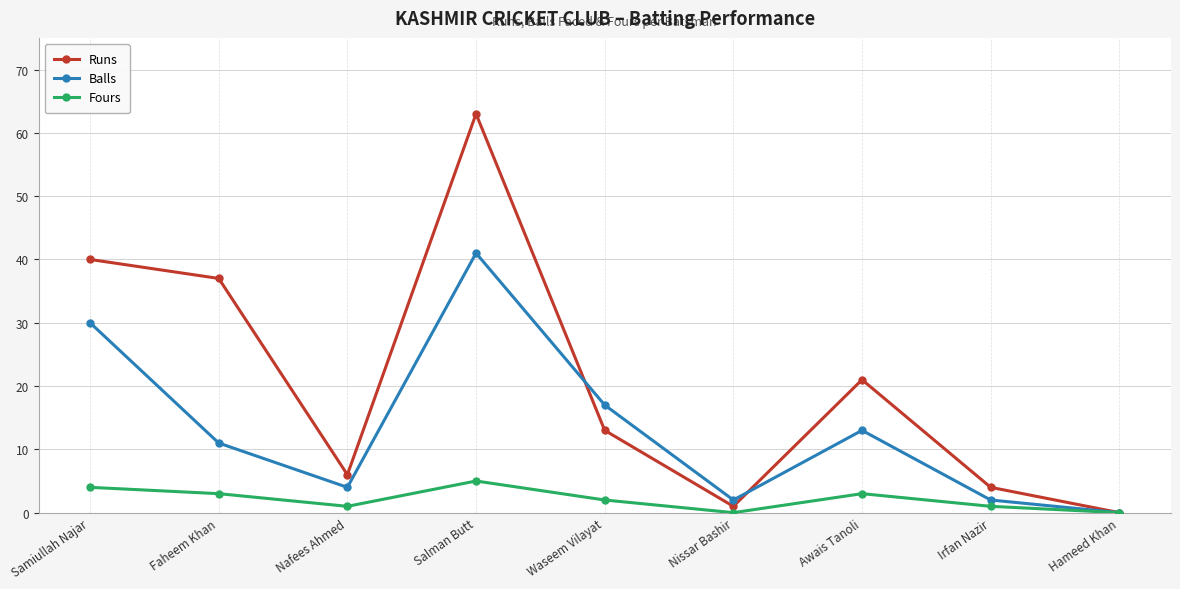

What is the difference between the maximum and minimum values in the Runs series?

63